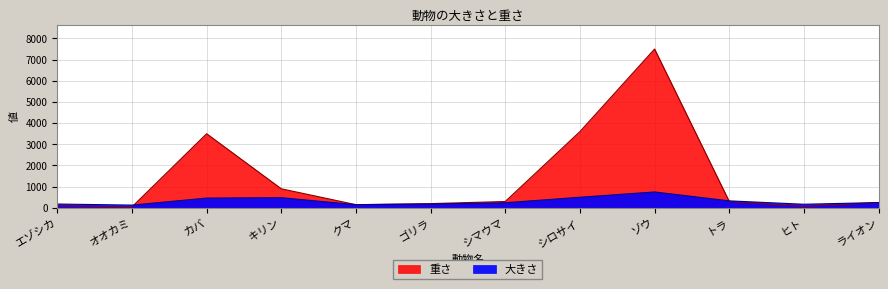

What position from the right is オオカミ?

11